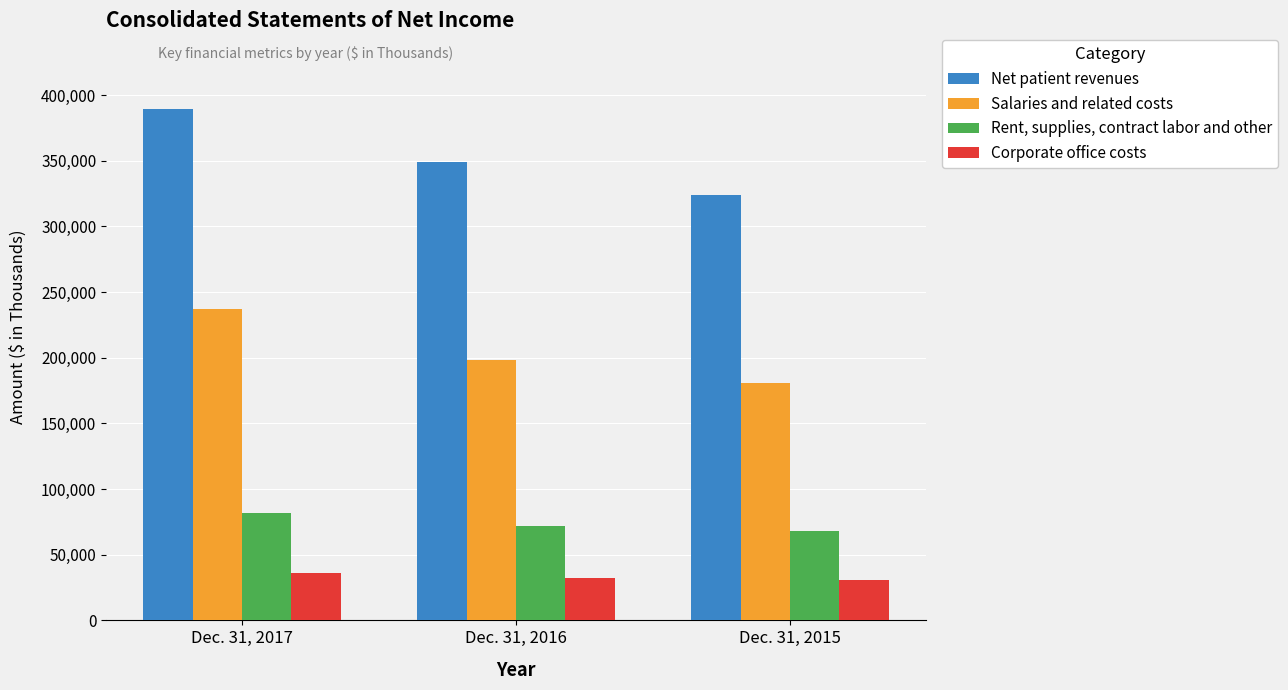

What is the value of the Net patient revenues bar at the 1st from the left?

389226